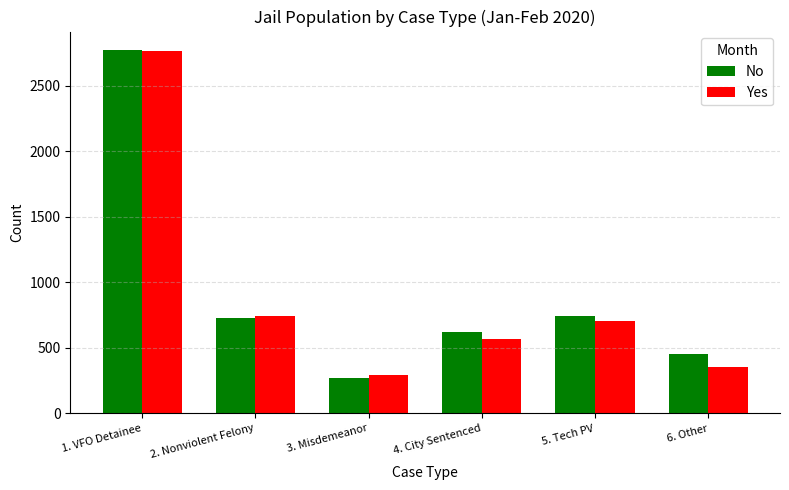

The No series shows 624 at 4. City Sentenced. True or false?

True